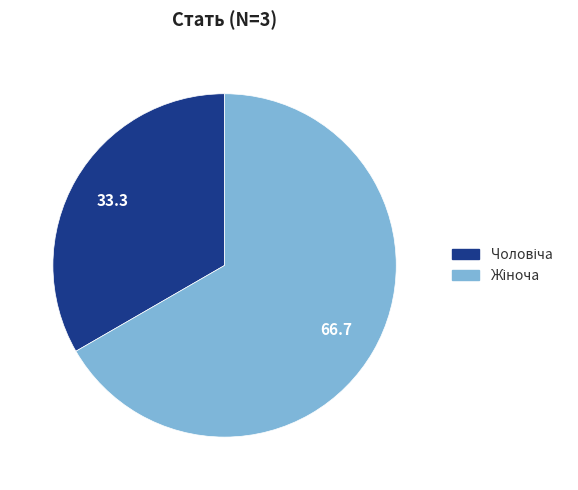

Is there a majority slice in this chart?

Yes